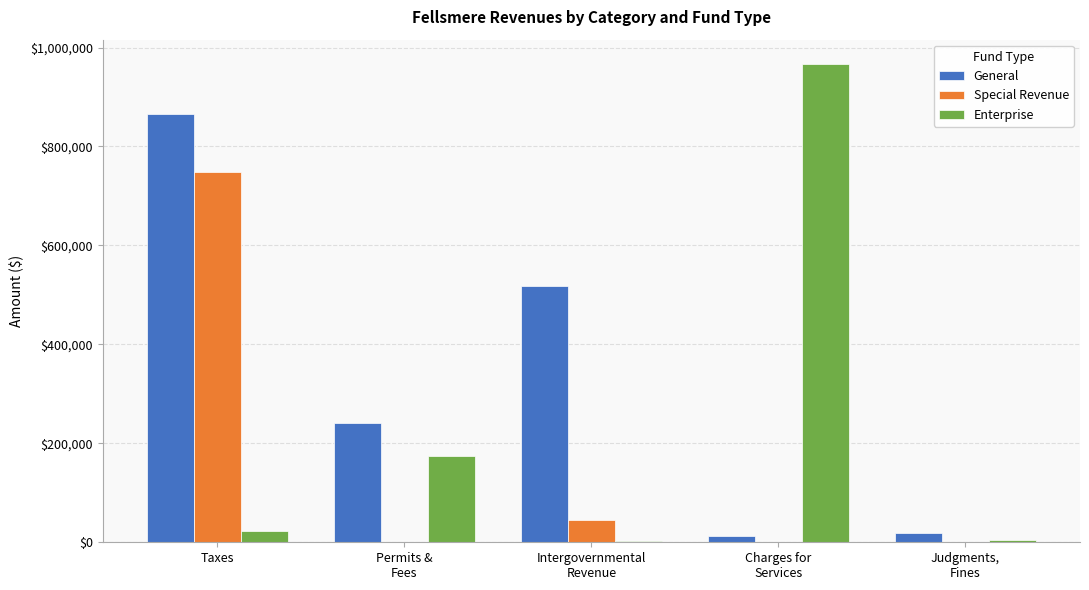

Count the number of data series in this chart.

3